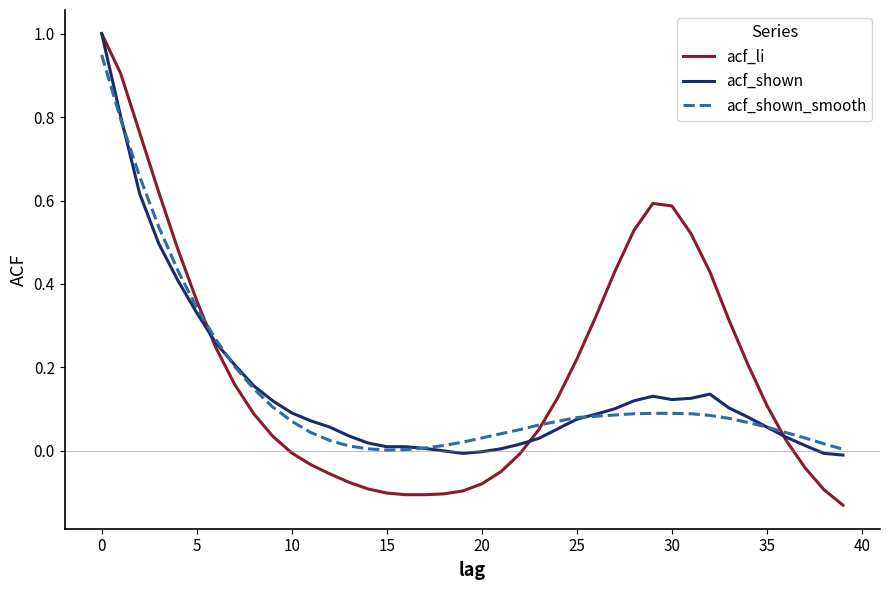

Which series has the largest total across all categories?

acf_li